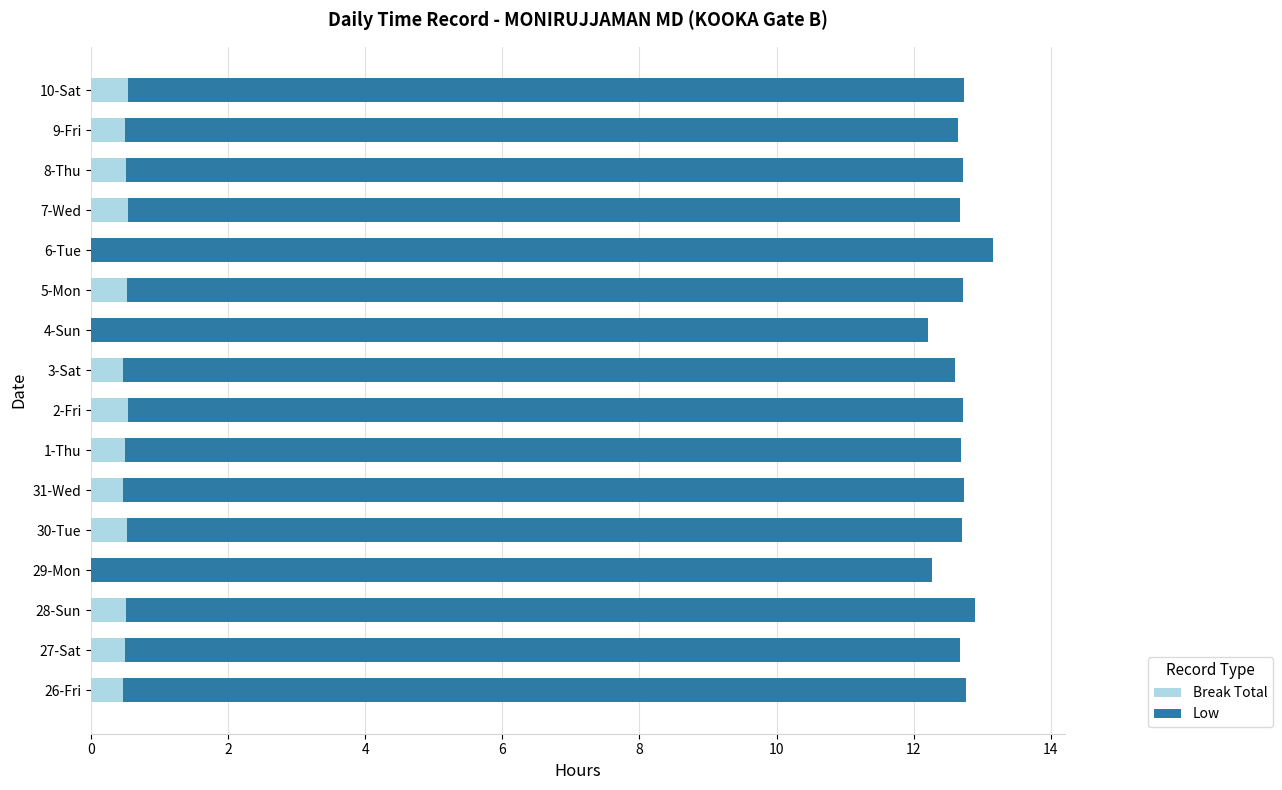

What is the sum of all Break Total values?

6.6